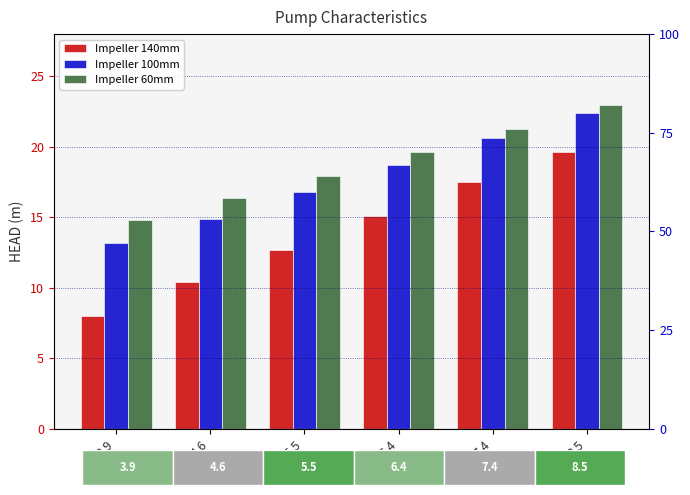

What is the label of the 5th bar from the left?

7.4